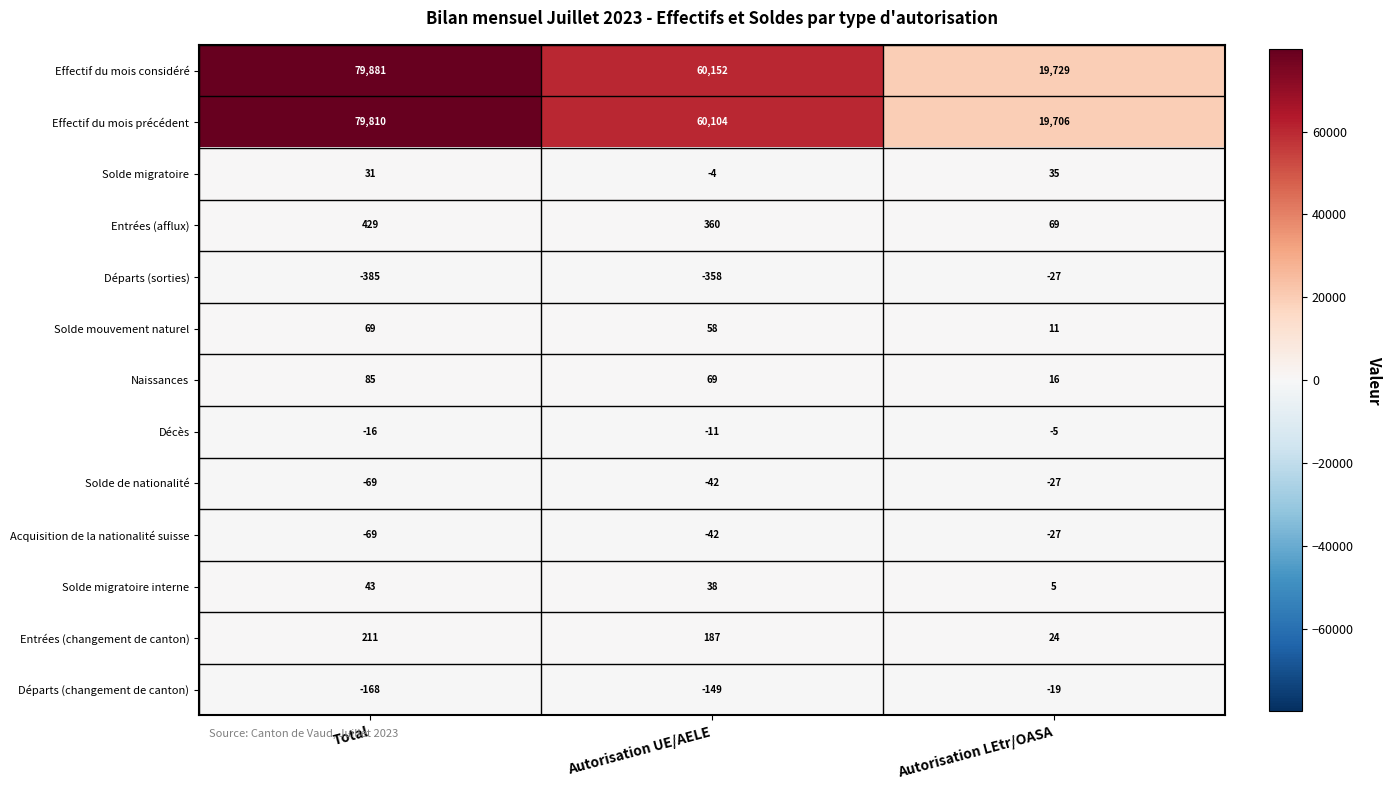

True or false: Acquisition de la nationalité suisse has a value of -42 at Autorisation UE/AELE.

True